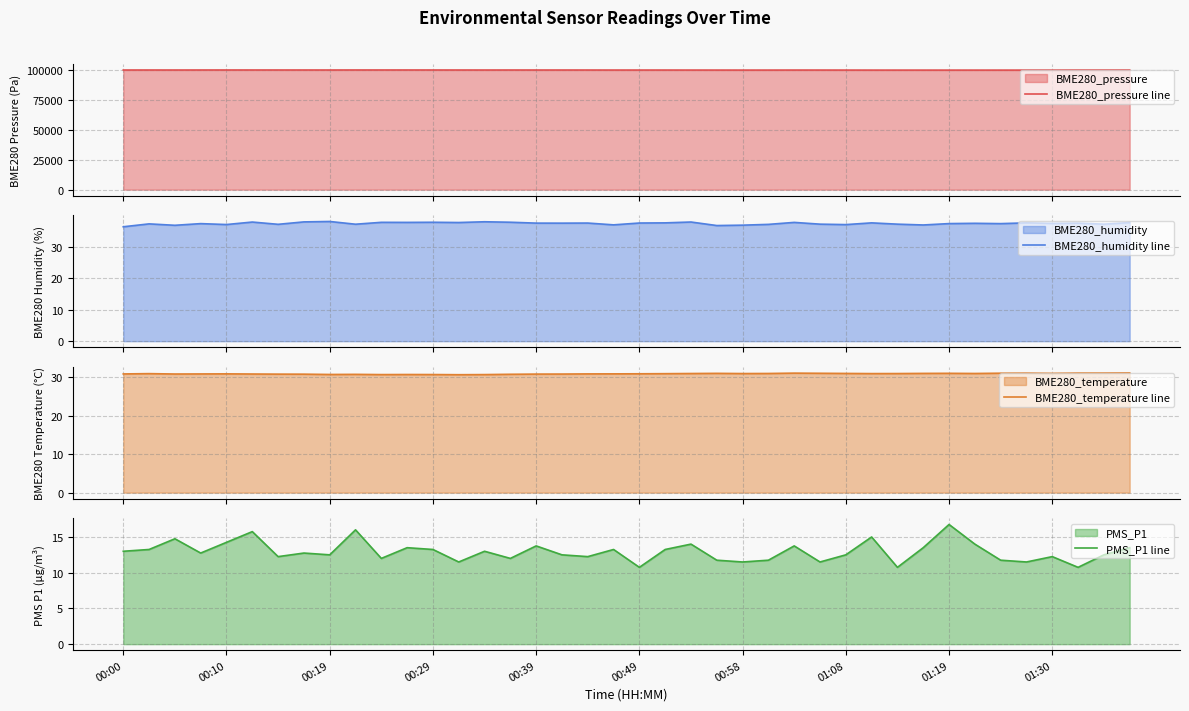

What value does the PMS_P1 line series have at 17?

12.5